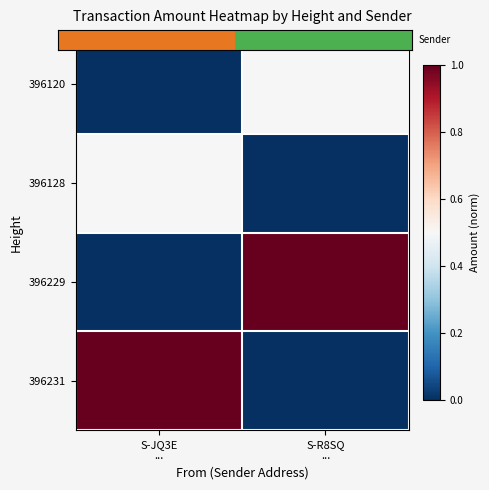

Which has a higher value, S-JQ3E
... or S-R8SQ
...?

S-R8SQ
...